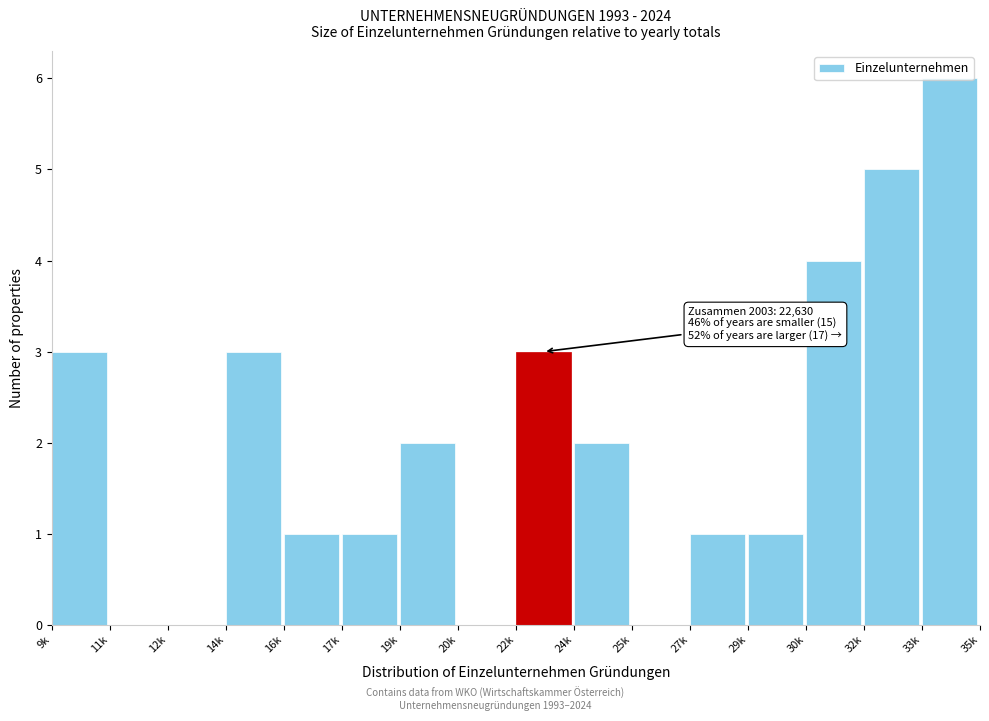

At which category does the chart reach its peak across all series?

33k